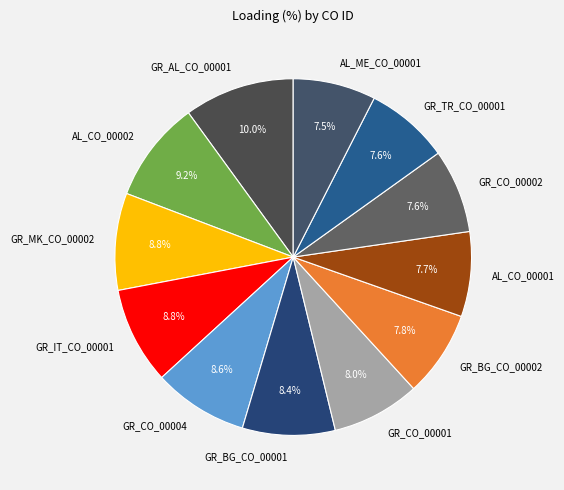

How many slices are in this pie chart?

12